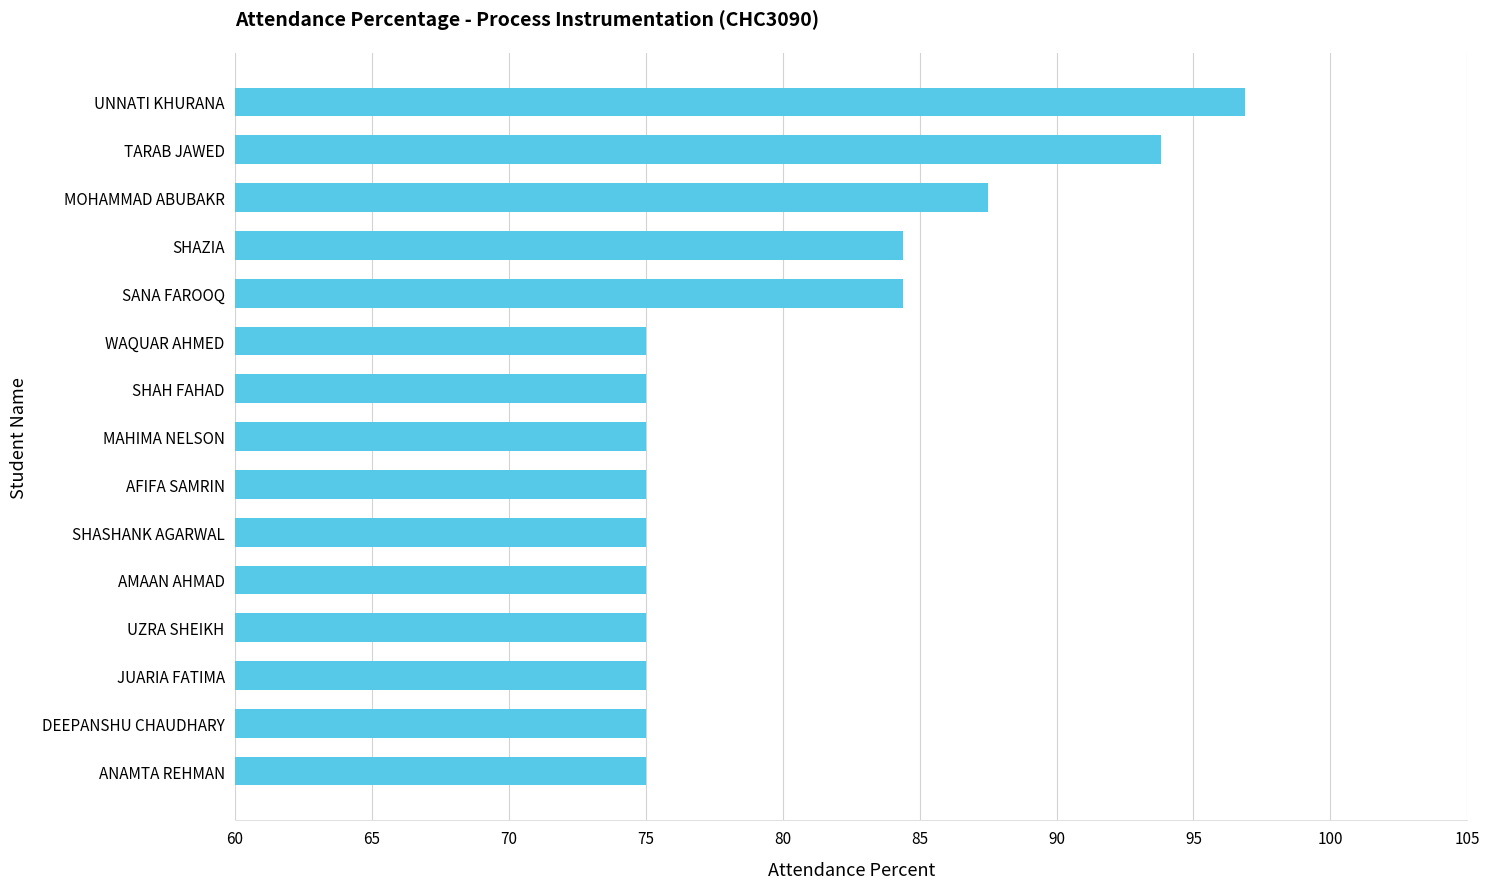

What value does the data have at UZRA SHEIKH?

75.0